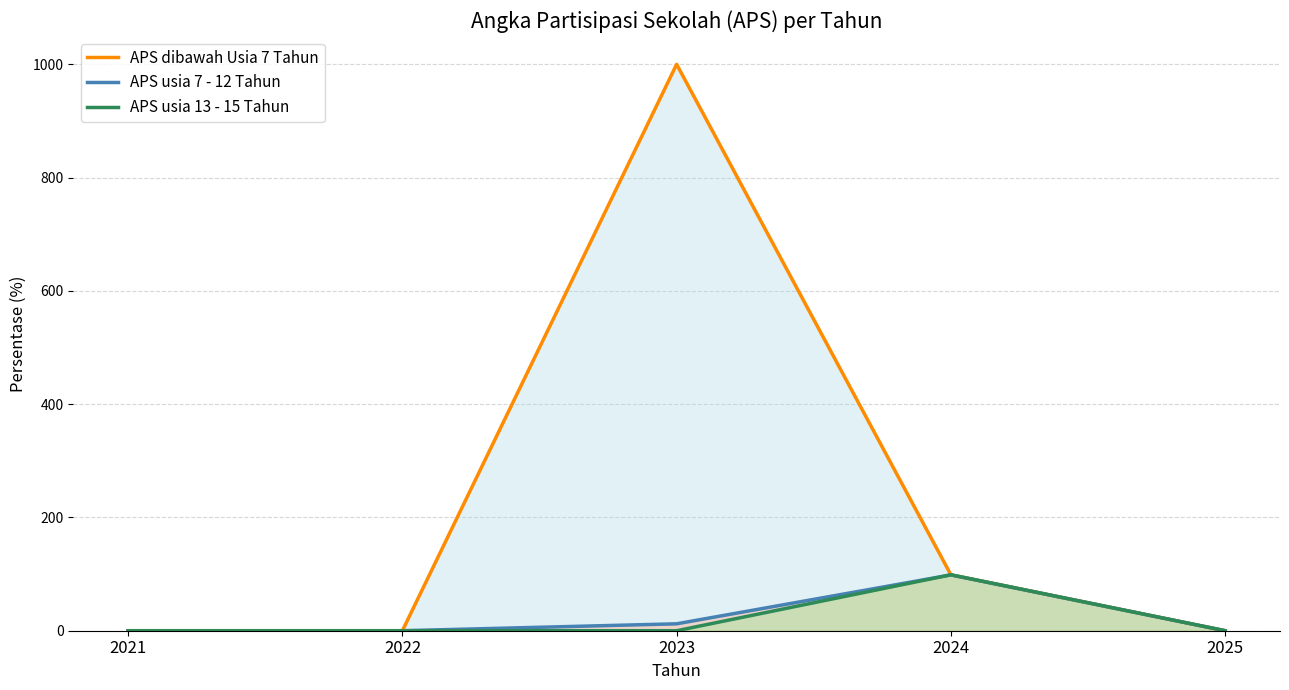

What is the difference between the maximum and minimum values in the APS usia 13 - 15 Tahun series?

98.8